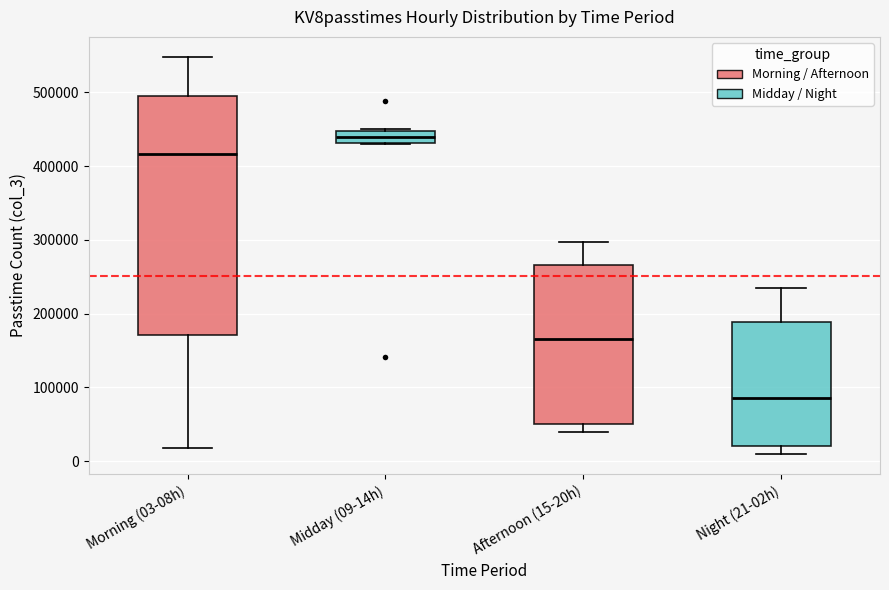

Comparing the boxes themselves (not the whiskers), which one is the tallest?

Morning (03-08h)